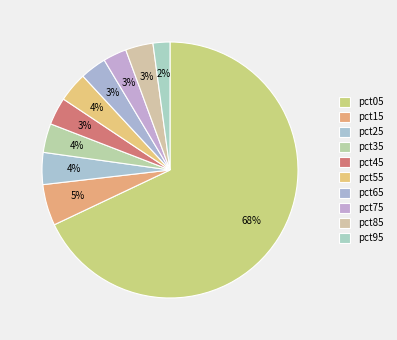

To the nearest percent, what is the difference between the pct45 and pct15 slice percentages?

2%